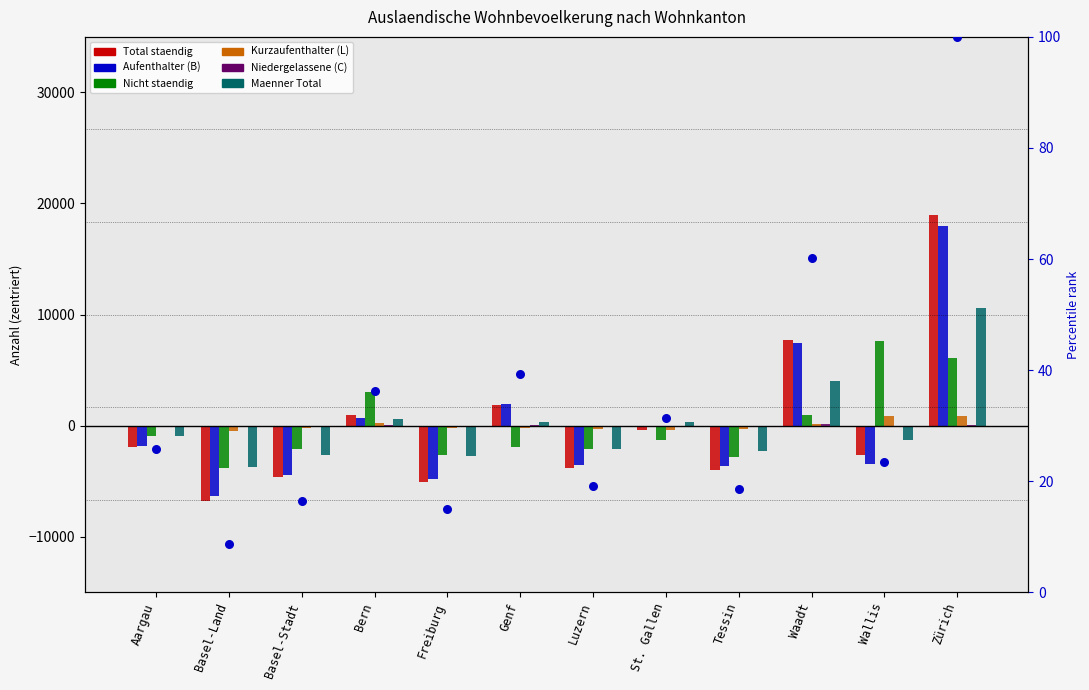

At how many categories does at least one series exceed -6460?

12